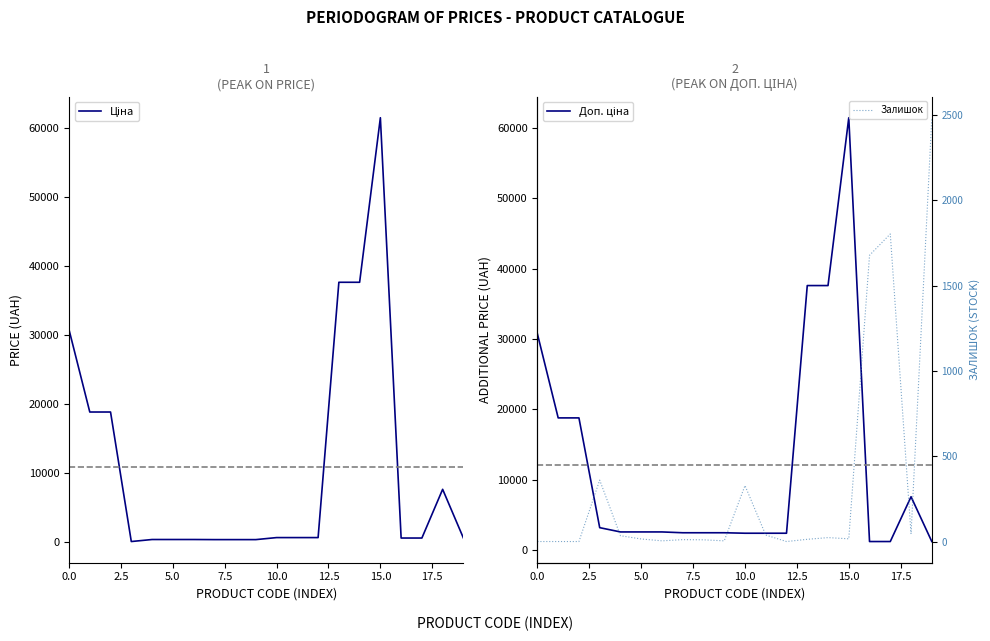

List the series in order of their peak value, highest first.

Ціна, Доп. ціна, Залишок